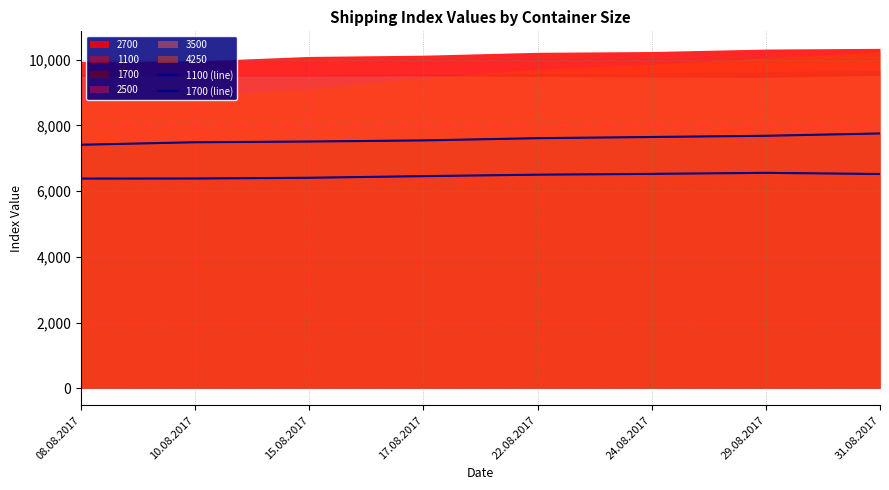

What value does the 1100 (line) series have at 15.08.2017, to the nearest 50?

6400